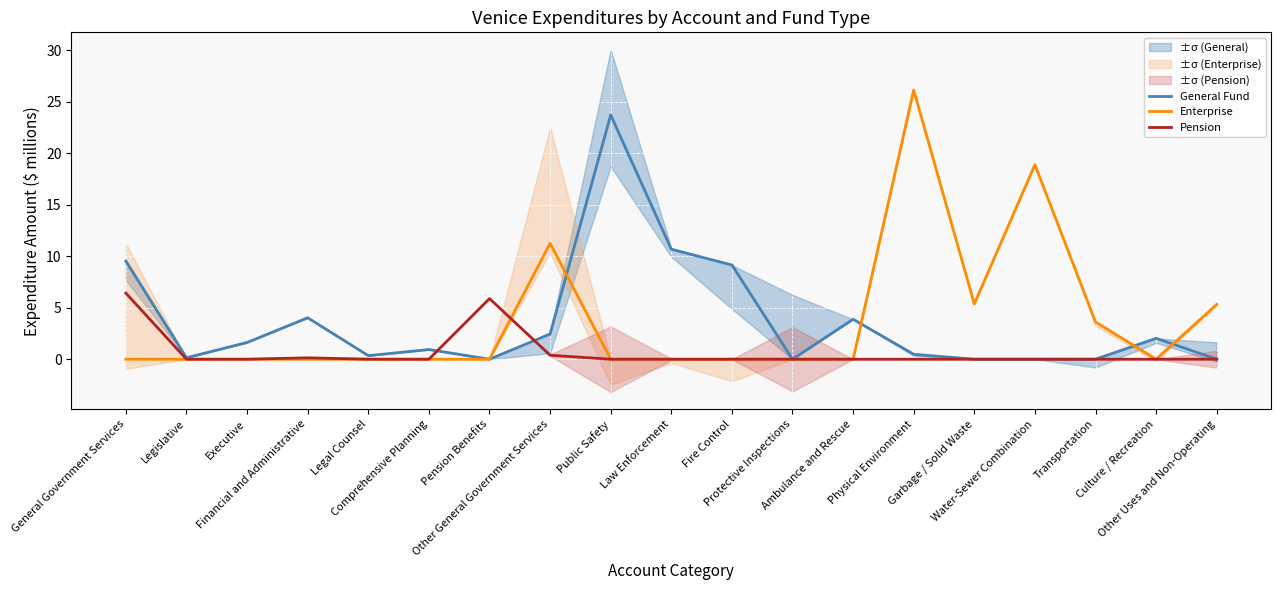

Between which two adjacent categories do Pension and Enterprise first intersect?

Pension Benefits and Other General Government Services